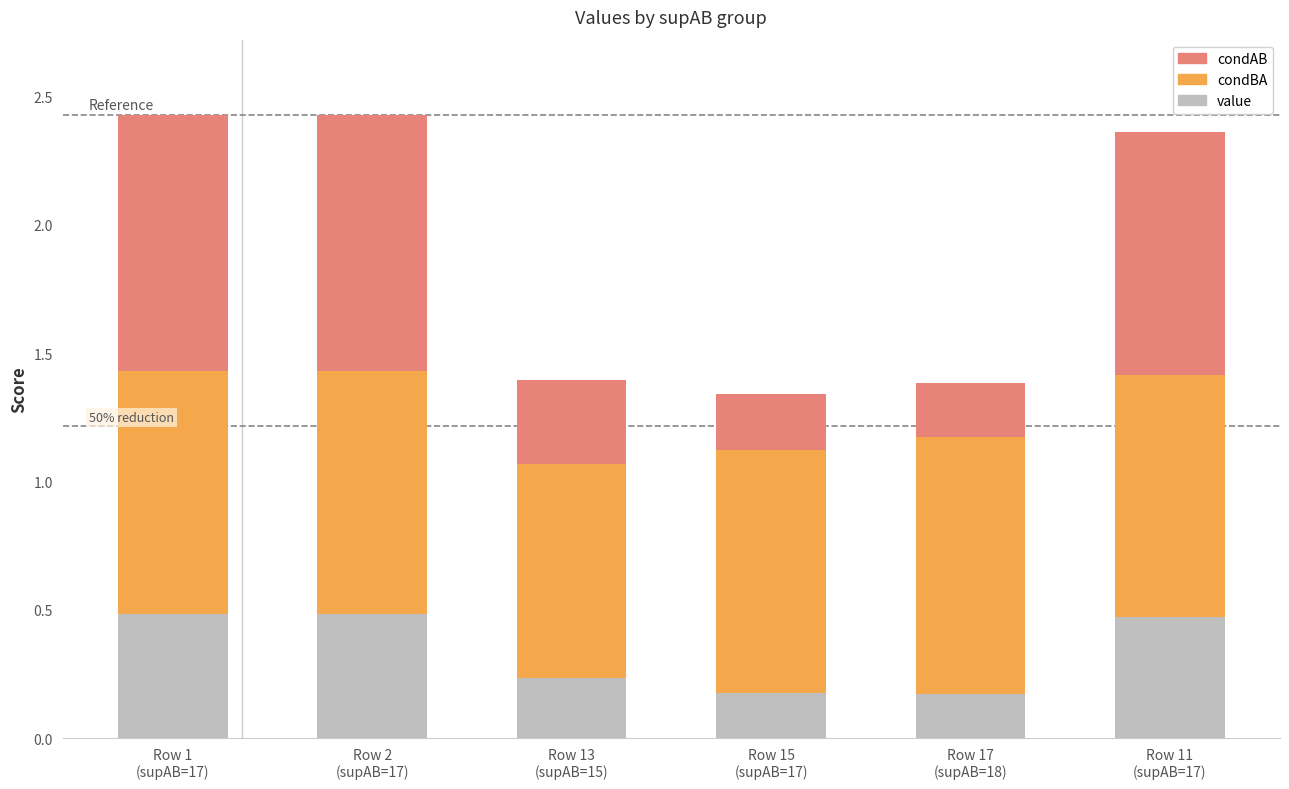

How many bars are there in total?

6